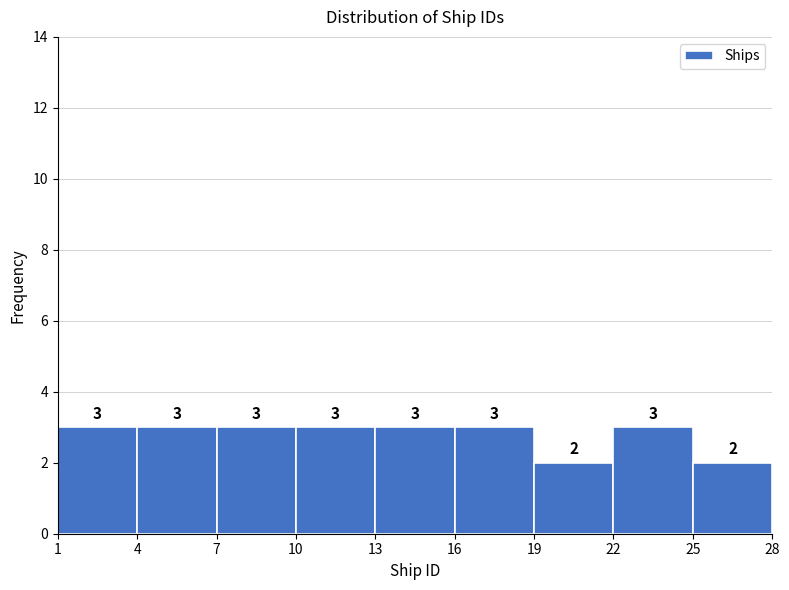

Reading left to right, list every bar in this chart as the range it spans on the x-axis followed by its height.

1 to 4: 3
4 to 7: 3
7 to 10: 3
10 to 13: 3
13 to 16: 3
16 to 19: 3
19 to 22: 2
22 to 25: 3
25 to 28: 2